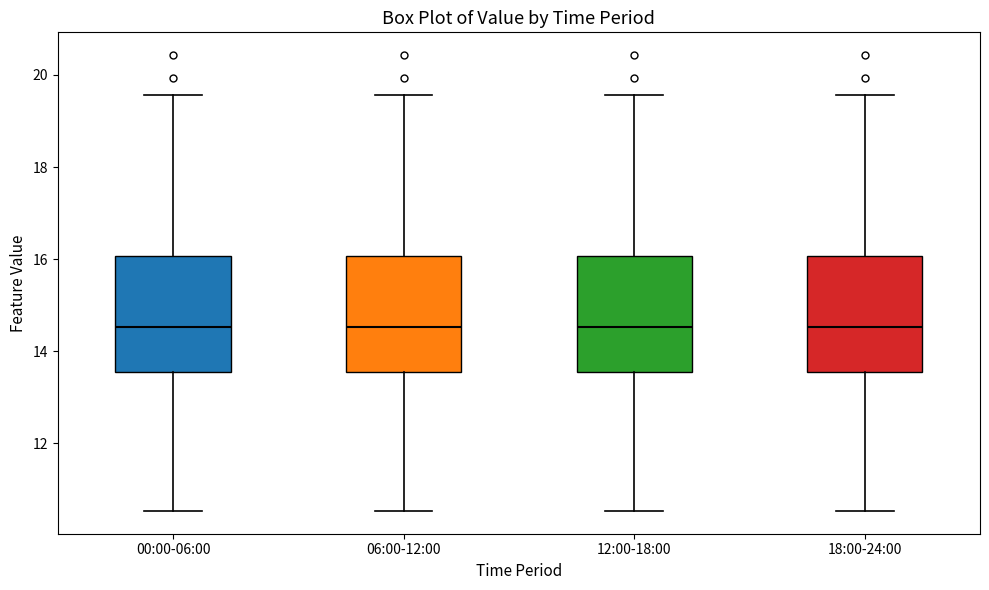

Where does the lower whisker of the box for 18:00-24:00 end on the y-axis? The values are not printed on the chart, so give them approximately, as read against the axis.

10.6